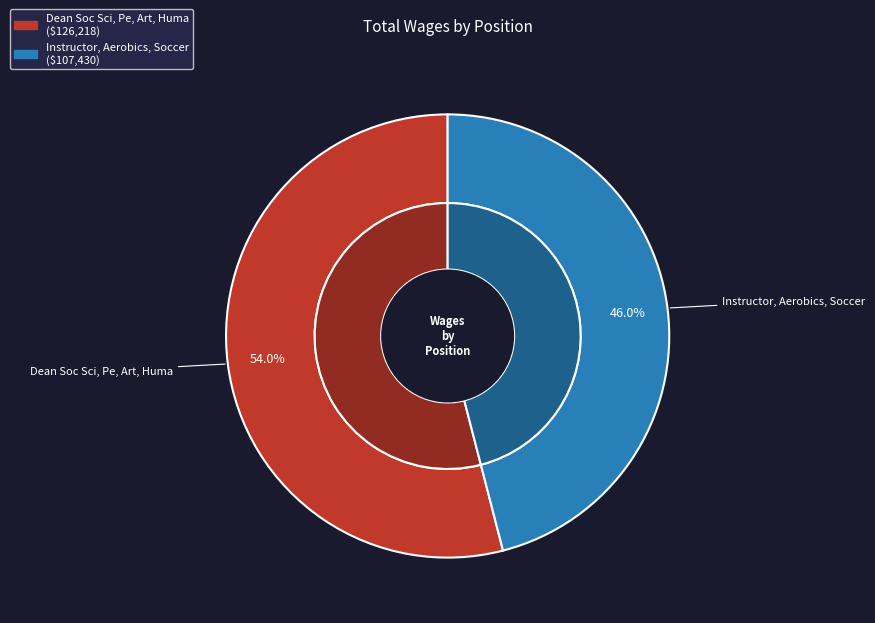

What portion of the pie excludes Instructor, Aerobics, Soccer?

54.0%